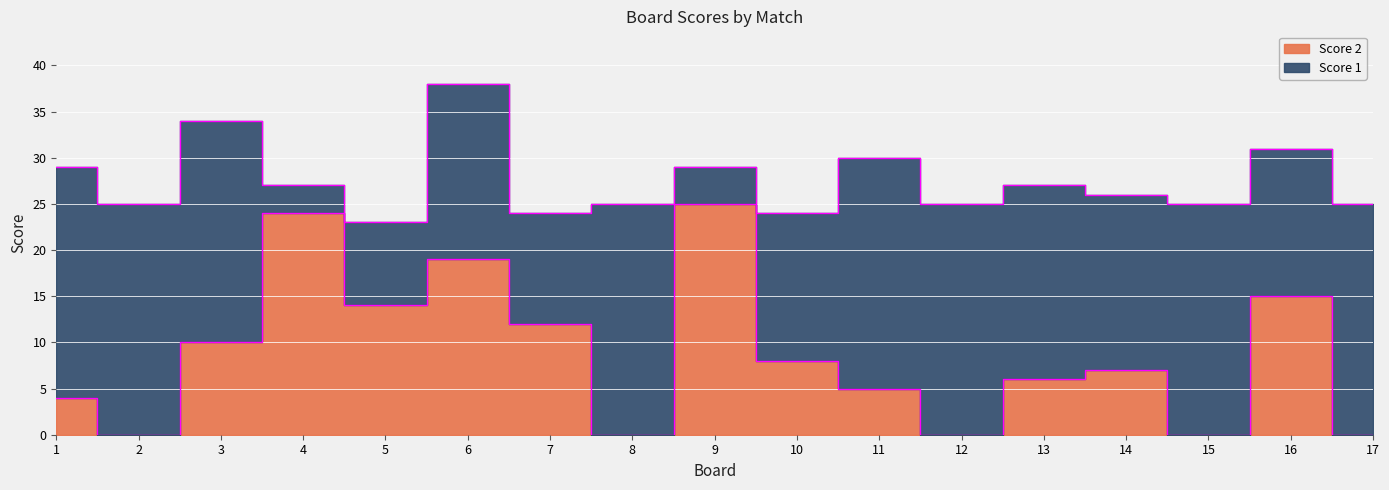

Which category has the lowest value across all series?

2